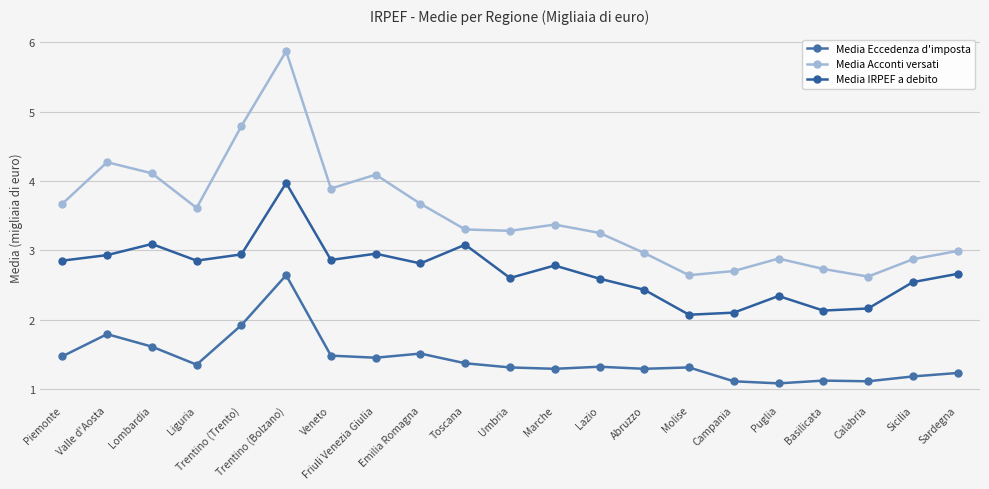

What is the maximum value shown in the chart?

5.9